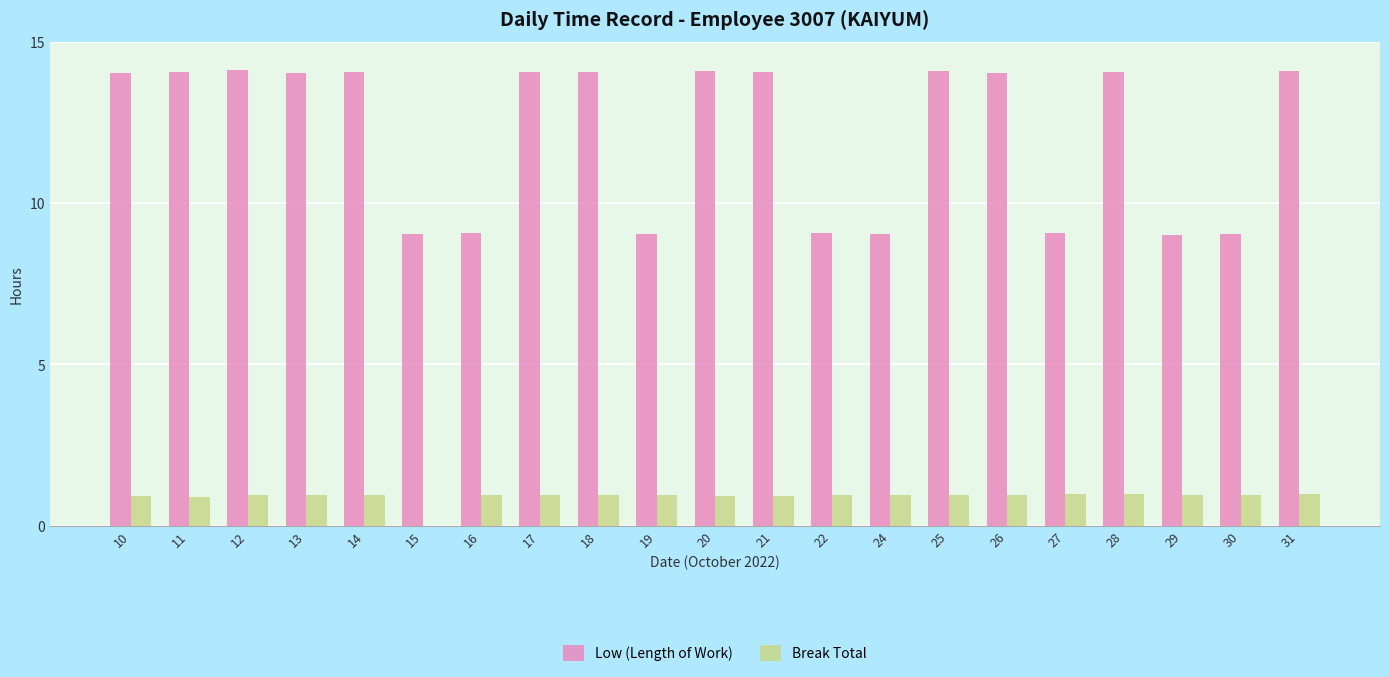

Are the bars horizontal?

No